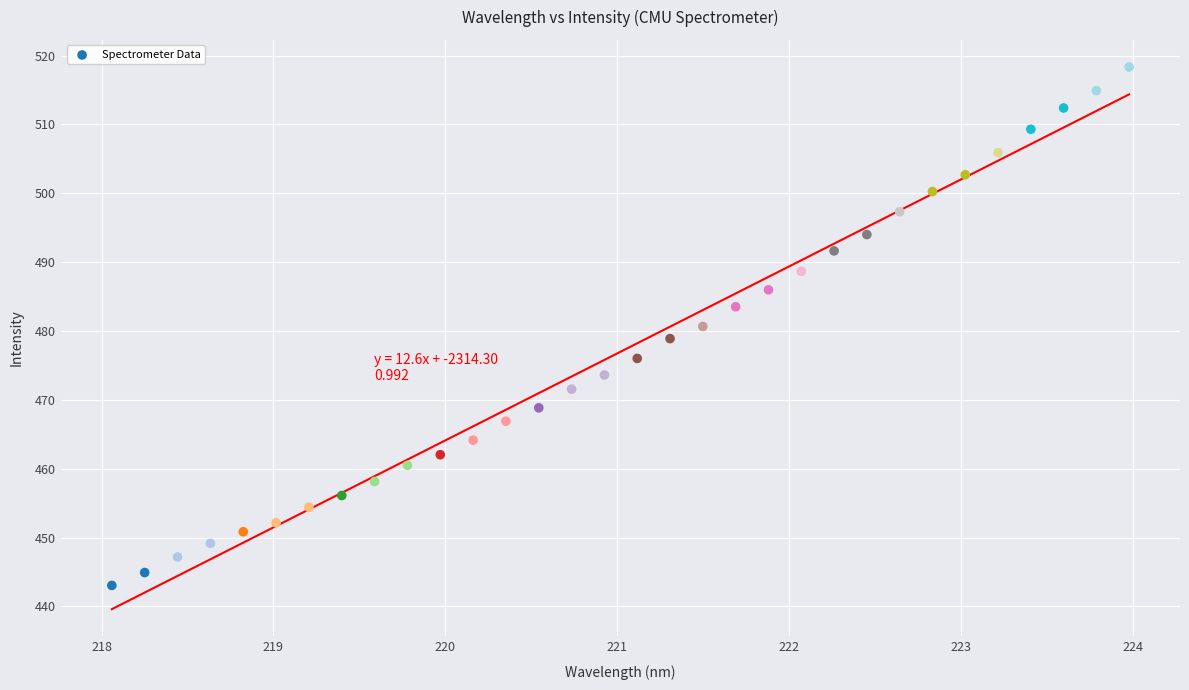

What is the range of X values (max minus min)?

5.9